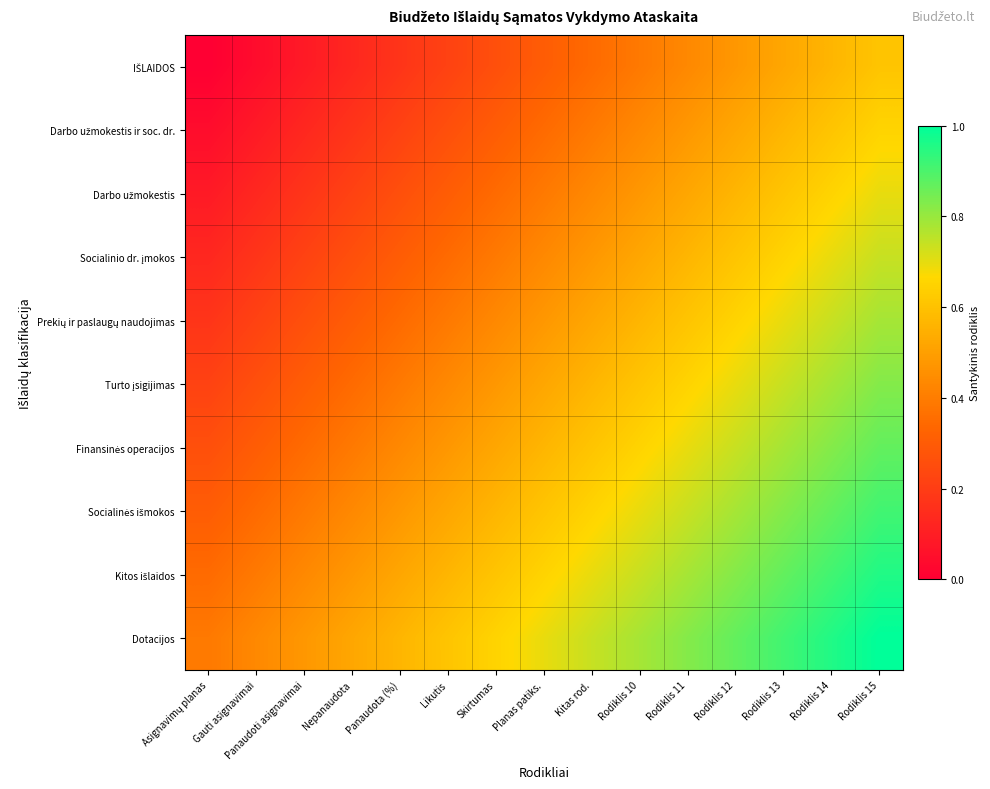

What is the spread (max minus min) of values at Rodiklis 14?

0.4